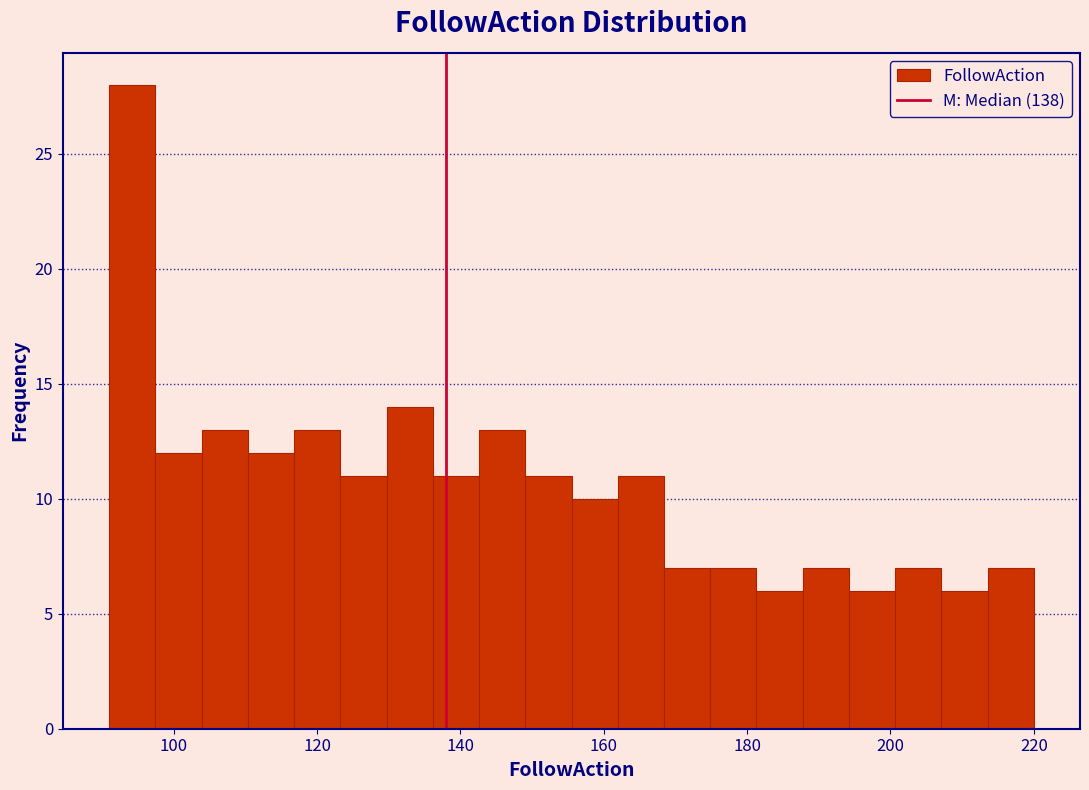

Around what value on the x-axis is the tallest bar? Give the approximate position of its centre, as read against the axis.

94